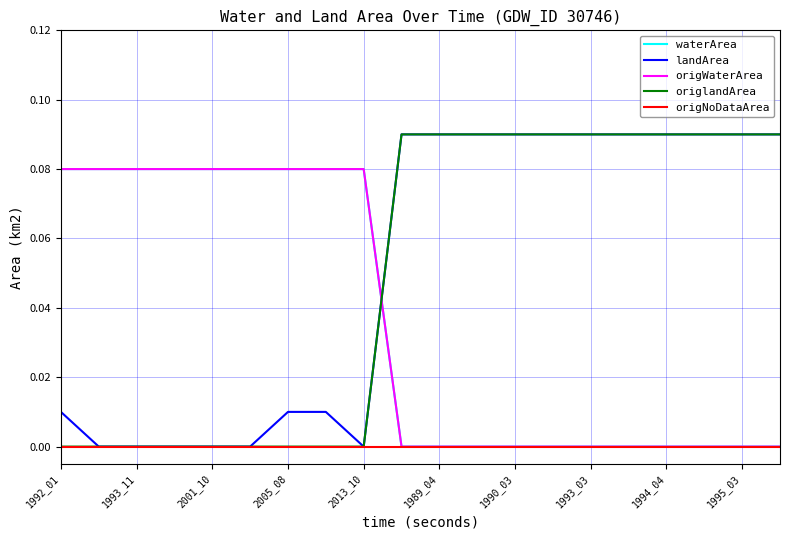

Is this an area chart (filled region under the line)?

No